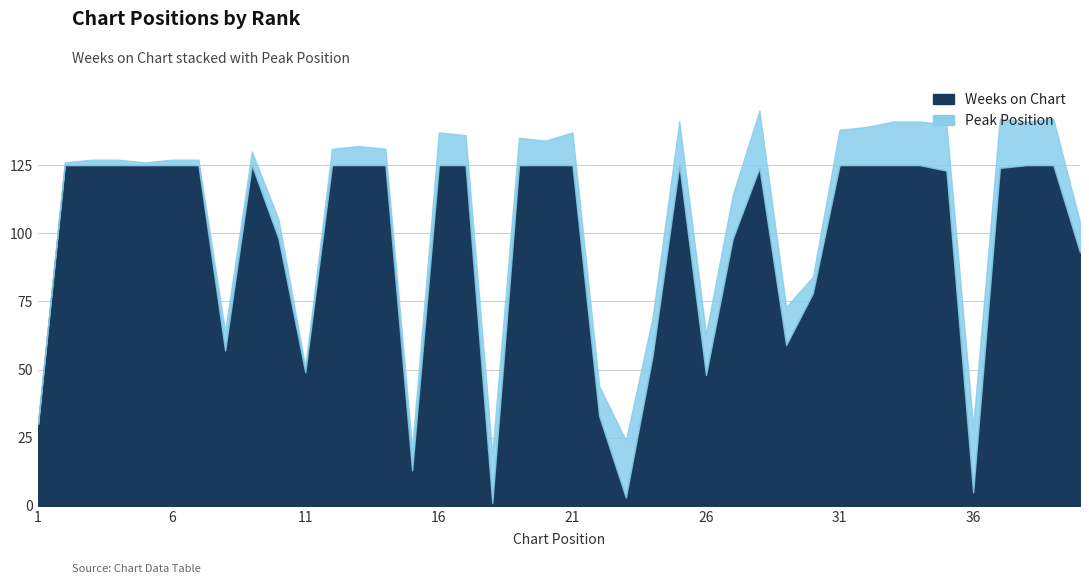

Reading left to right, what are all the values shown in this chart?

Weeks on Chart: 30	125	125	125	125	125	125	57	125	98	49	125	125	125	13	125	125	1	125	125	125	33	3	55	125	48	98	124	59	78	125	125	125	125	123	5	124	125	125	93
Peak Position: 1	1	2	2	1	2	2	7	5	7	2	6	7	6	8	12	11	18	10	9	12	11	21	14	16	15	16	21	14	6	13	14	16	16	17	24	18	16	17	11